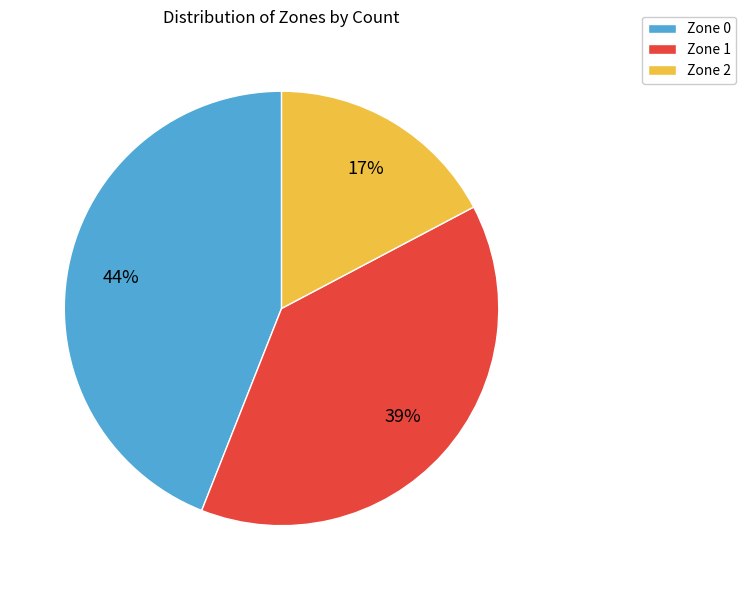

Is there a majority slice in this chart?

No